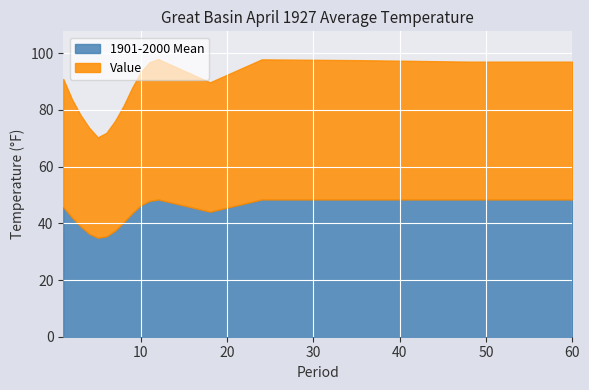

Which has a higher value, 11 or 1?

11